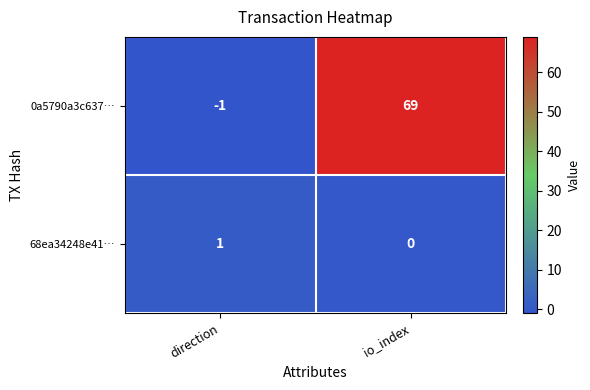

Reading left to right, extract all data points from this chart.

0a5790a3c637…: -1	69
68ea34248e41…: 1	0